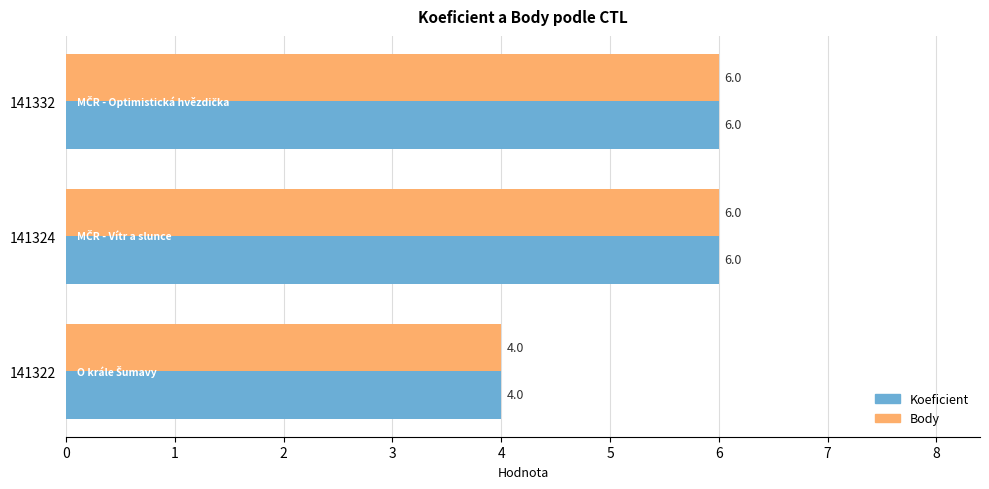

True or false: Body has a value of 5 at 141322.

False